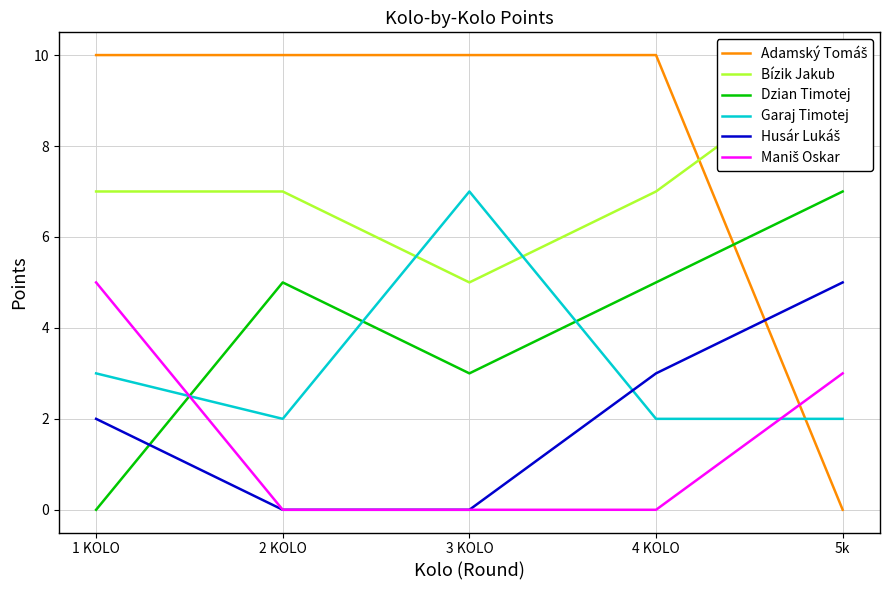

At 4 KOLO, list the series in order from smallest to largest.

Maniš Oskar, Garaj Timotej, Husár Lukáš, Dzian Timotej, Bízik Jakub, Adamský Tomáš